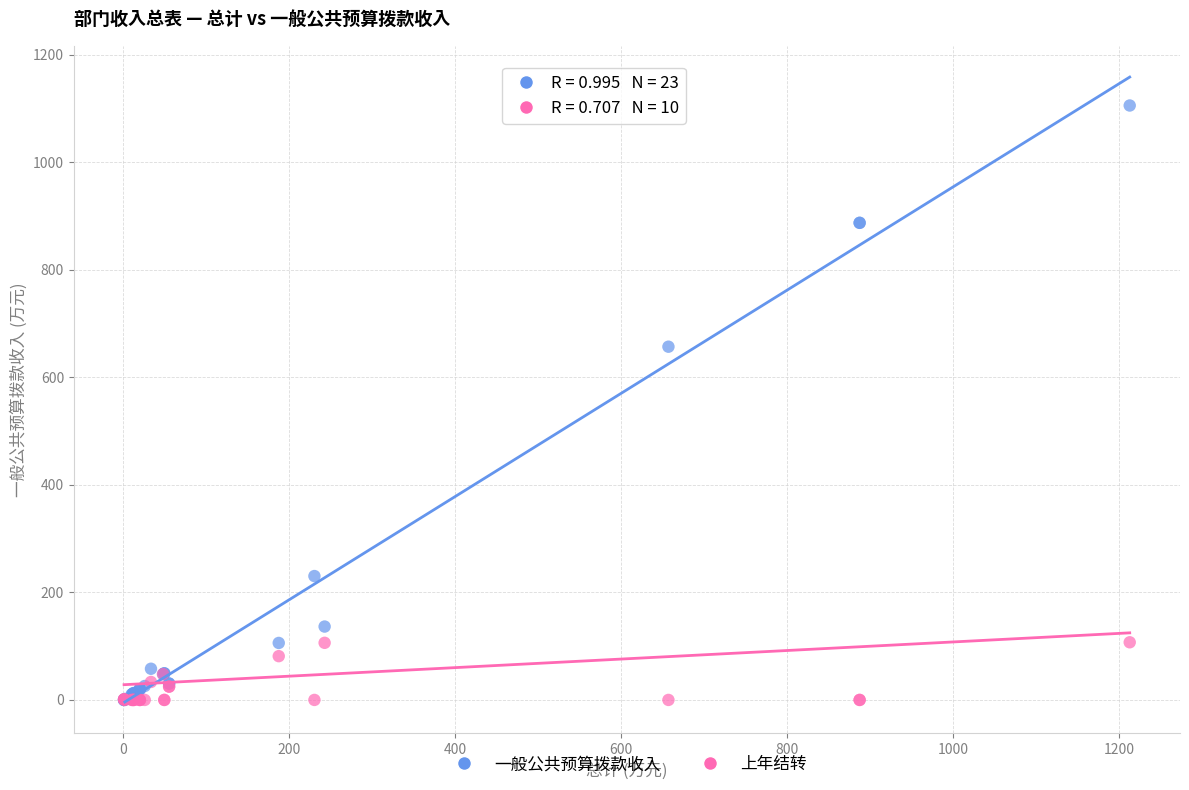

Across all series, what Y value is closest to 552?

657.1